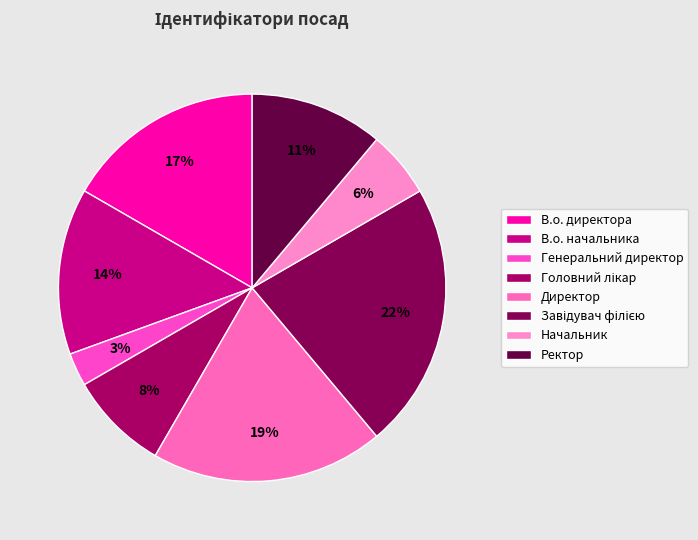

To the nearest percent, what portion does Начальник represent?

6%